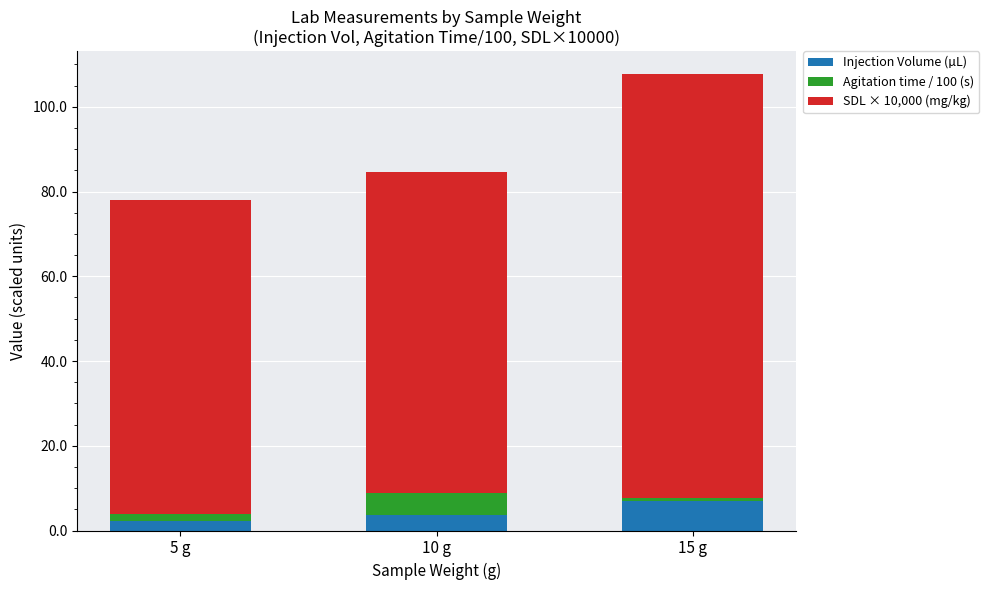

Reading left to right, what are the values for Injection Volume (µL)?

2.2	3.5	7.0